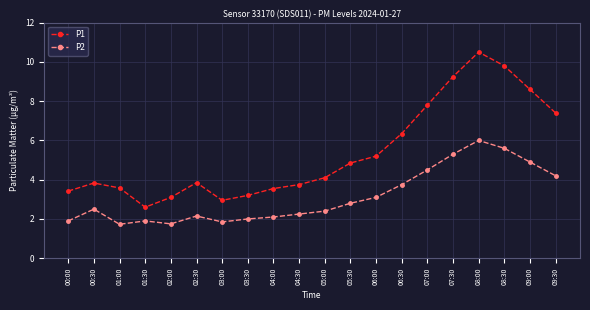

List the series in order of their overall mean, highest first.

P1, P2